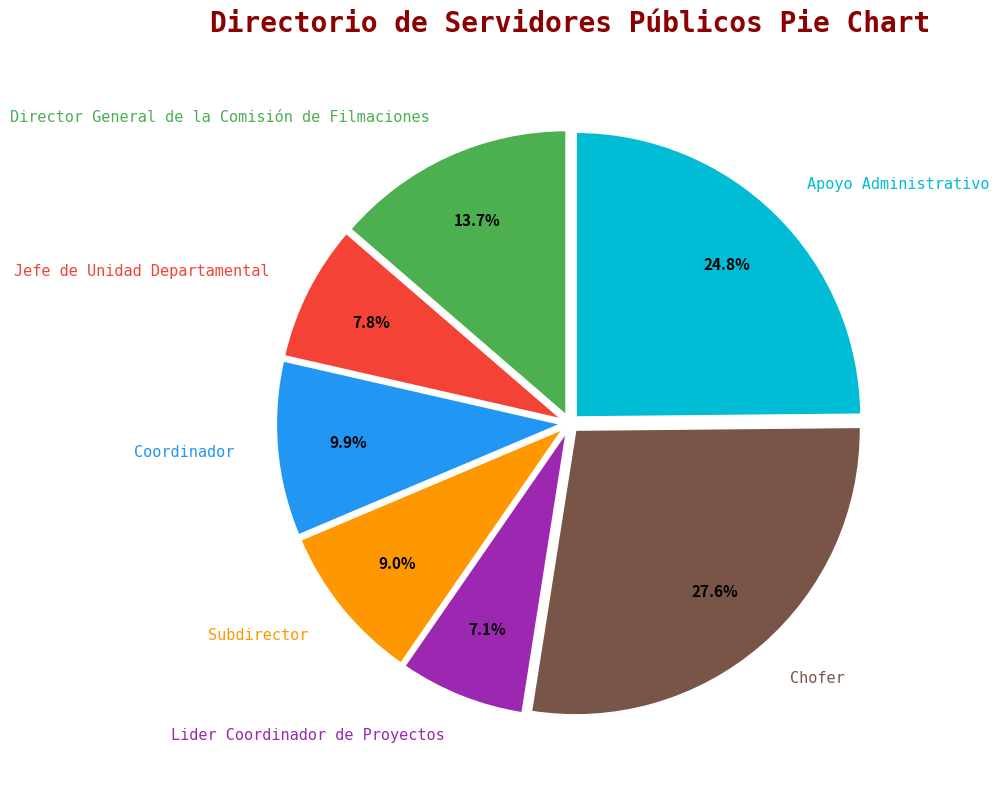

What is the smallest slice in the pie chart?

Lider Coordinador de Proyectos